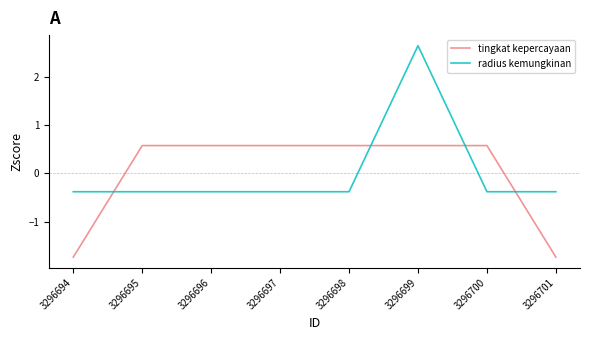

Does the chart display data point markers on the line(s)?

No